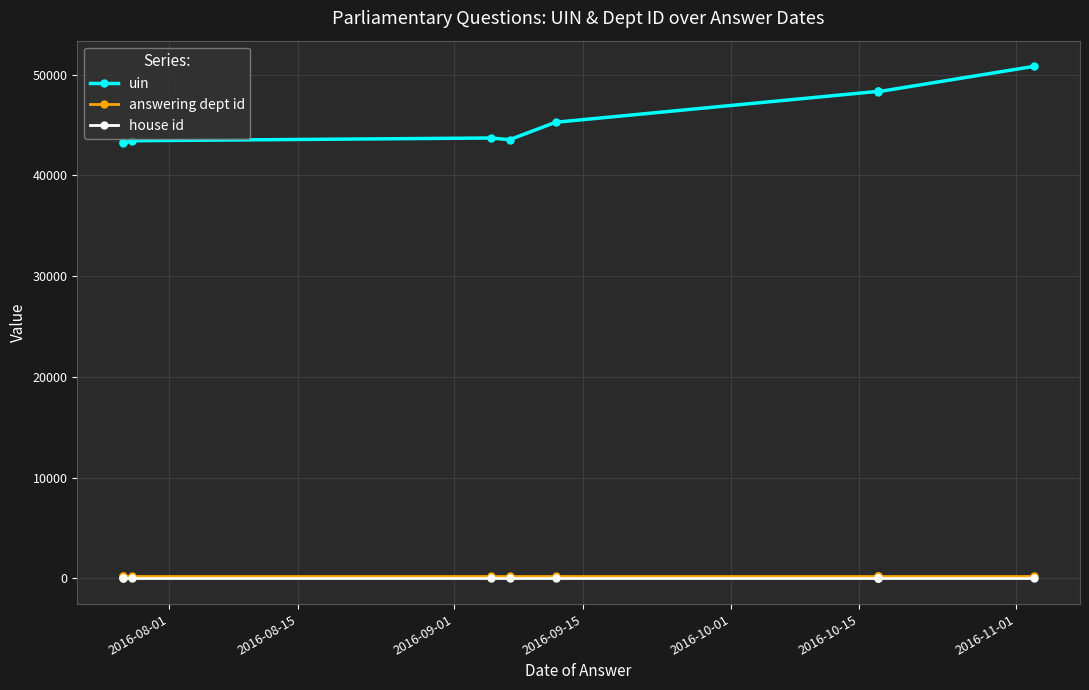

Reading left to right, extract all data points from this chart.

uin: 43303	43189	43441	43713	43545	45273	48339	48338	48302	50830
answering dept id: 203	203	203	203	203	203	203	203	203	203
house id: 1	1	1	1	1	1	1	1	1	1